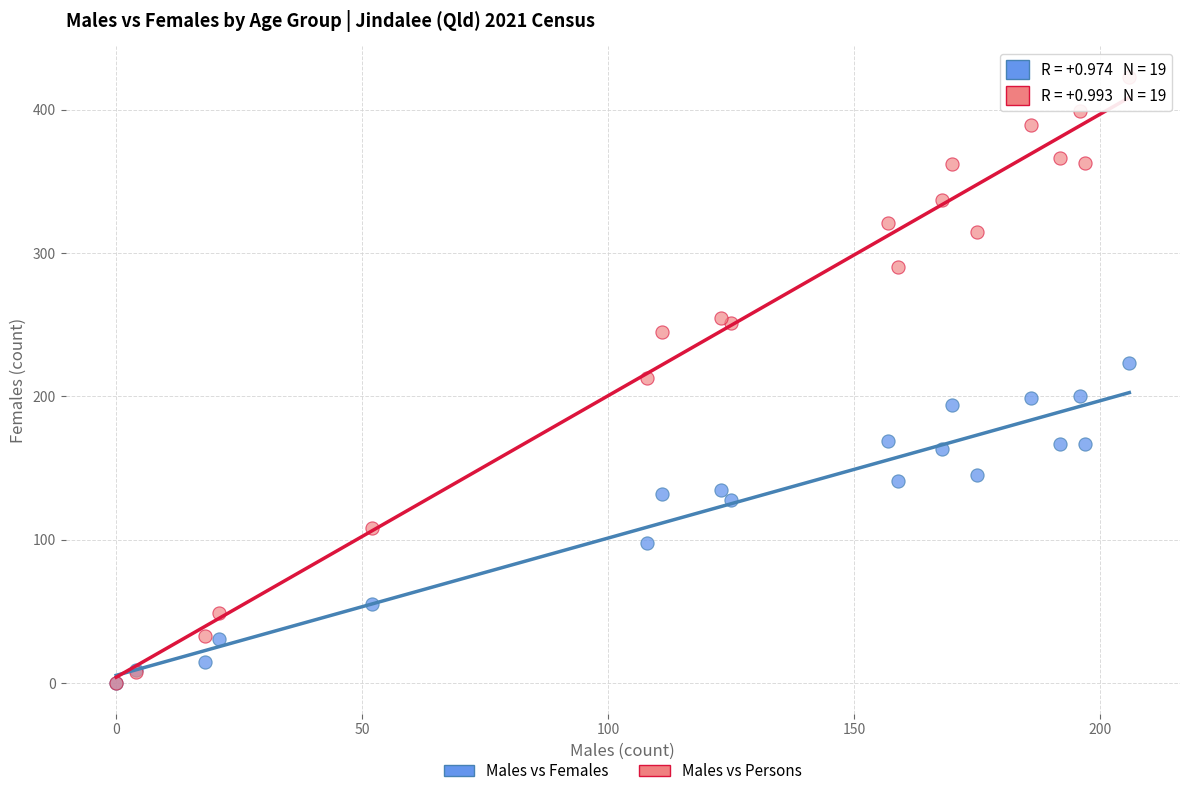

Which series has the widest spread of Y values?

Males vs Persons